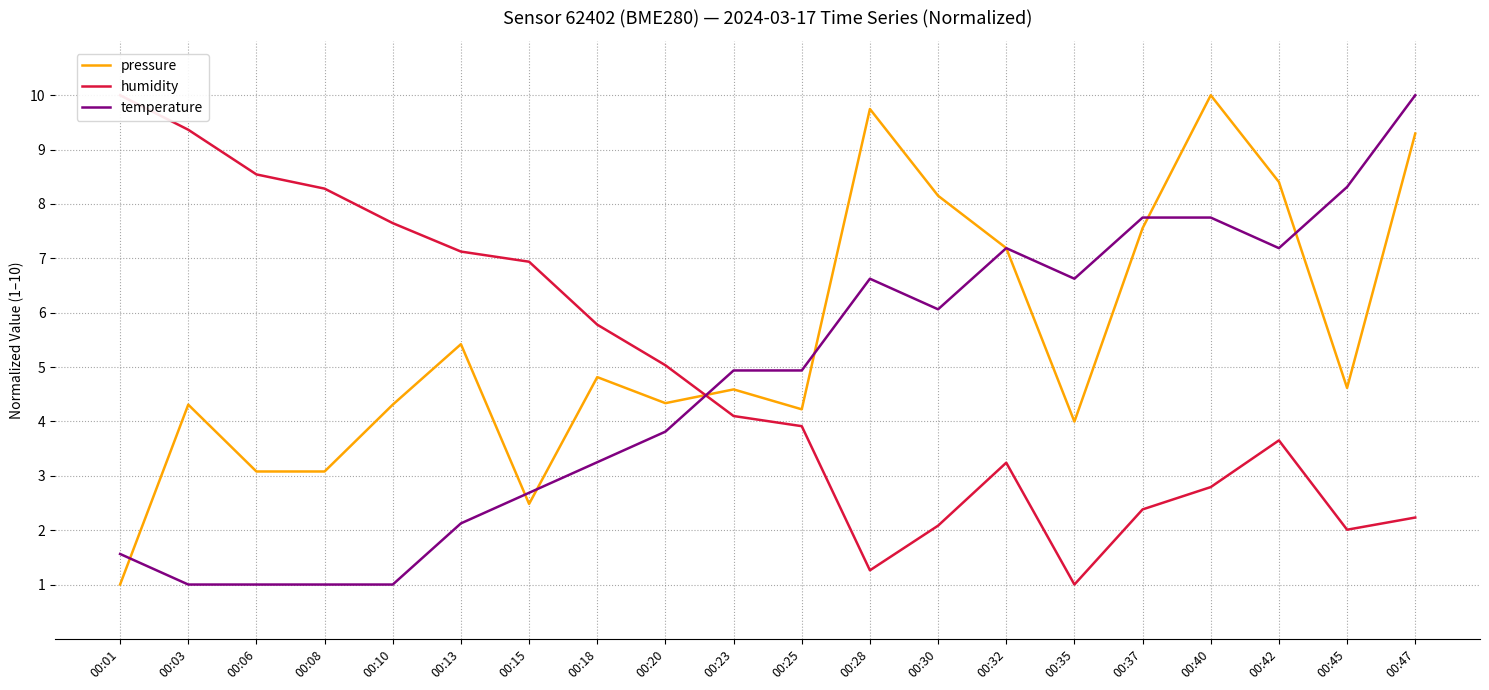

What is the value of the humidity point at the 3rd from the left?

8.5